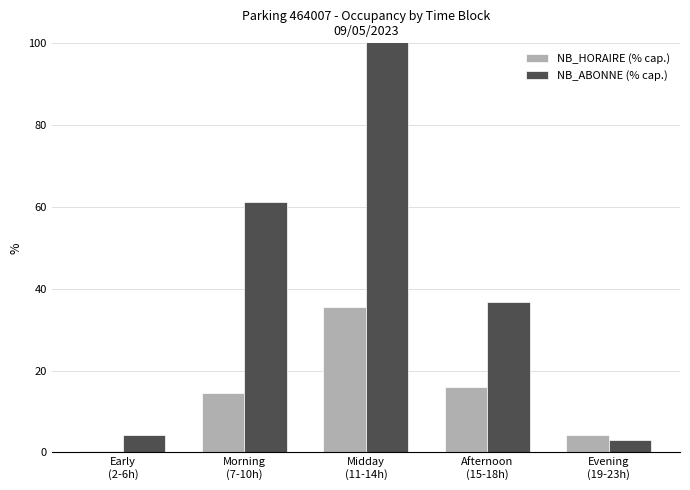

What is the difference between the NB_HORAIRE (% cap.) values at Midday
(11-14h) and Afternoon
(15-18h)?

19.6